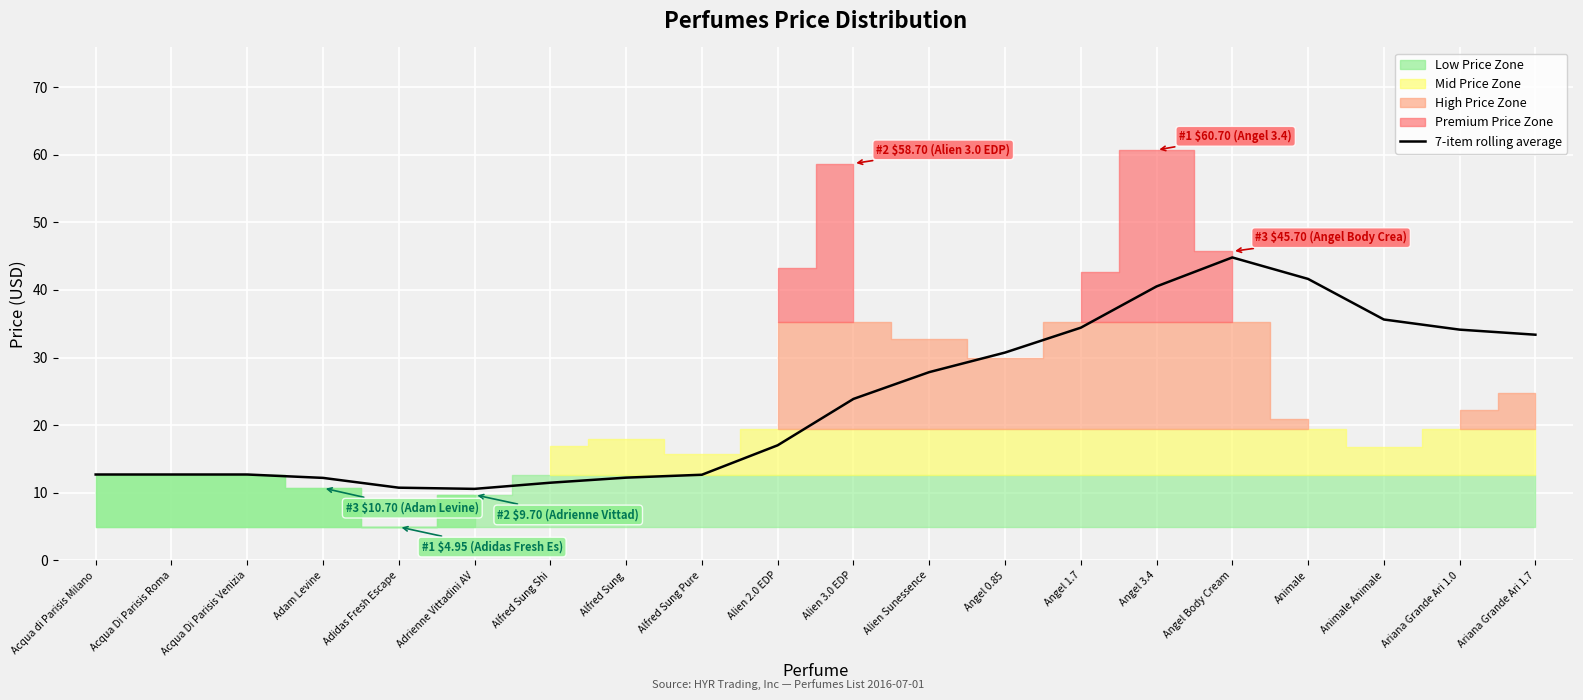

Reading left to right, what are all the values shown in this chart?

Acqua di Parisis Milano=12.7	Acqua Di Parisis Roma=12.7	Acqua Di Parisis Venizia=12.7	Adam Levine=12.2	Adidas Fresh Escape=10.8	Adrienne Vittadini AV=10.6	Alfred Sung Shi=11.5	Alfred Sung=12.2	Alfred Sung Pure=12.7	Alien 2.0 EDP=17.0	Alien 3.0 EDP=23.9	Alien Sunessence=27.8	Angel 0.85=30.7	Angel 1.7=34.4	Angel 3.4=40.5	Angel Body Cream=44.8	Animale=41.6	Animale Animale=35.6	Ariana Grande Ari 1.0=34.1	Ariana Grande Ari 1.7=33.4